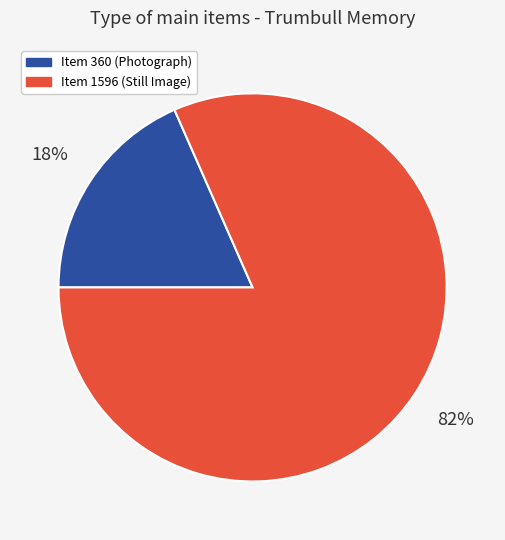

Which has a higher value, Item 1596 (Still Image) or Item 360 (Photograph)?

Item 1596 (Still Image)